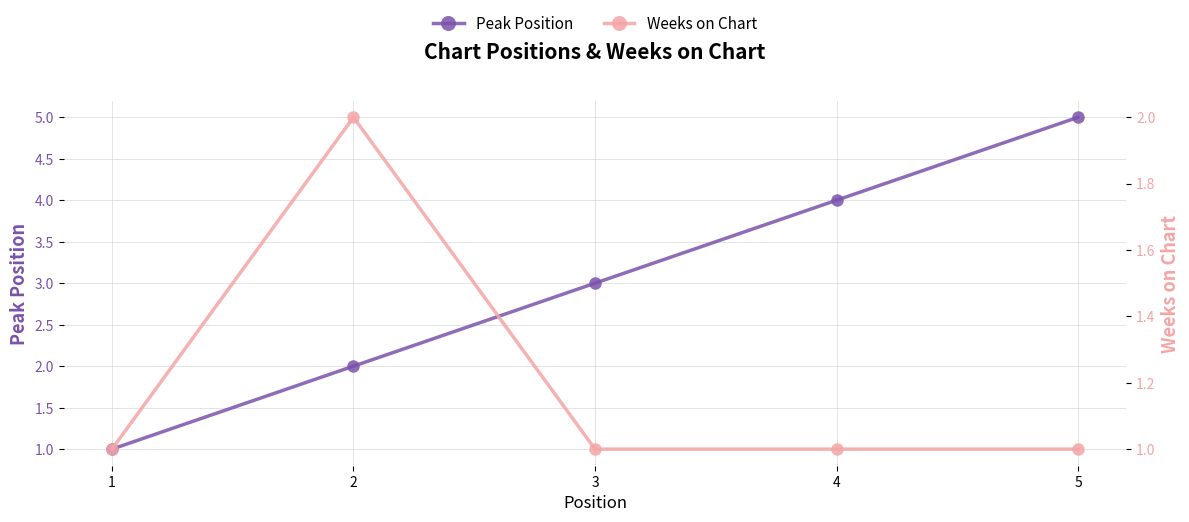

Rank the categories by Peak Position value from lowest to highest.

1, 2, 3, 4, 5